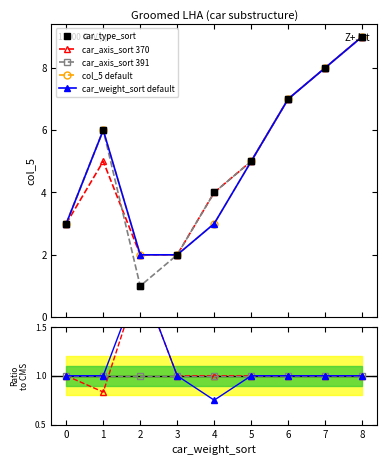

Count the car_axis_sort 391 values in the range 3 to 7.

5